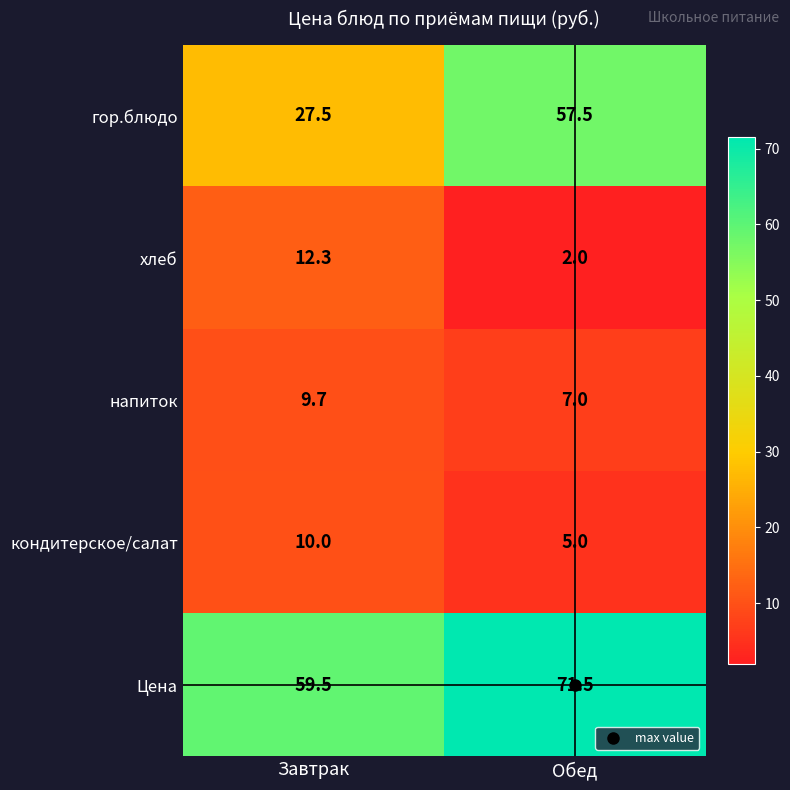

Where does the хлеб series first go above 12?

Завтрак